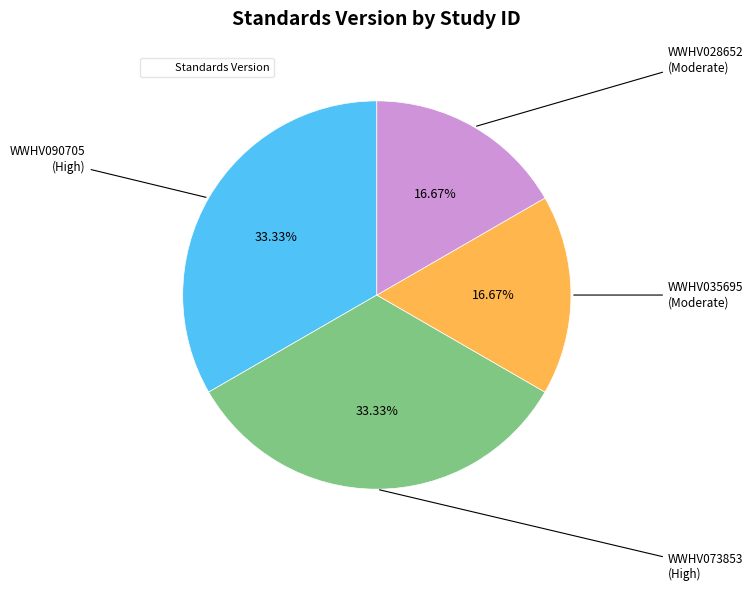

Does any single category account for the majority?

No